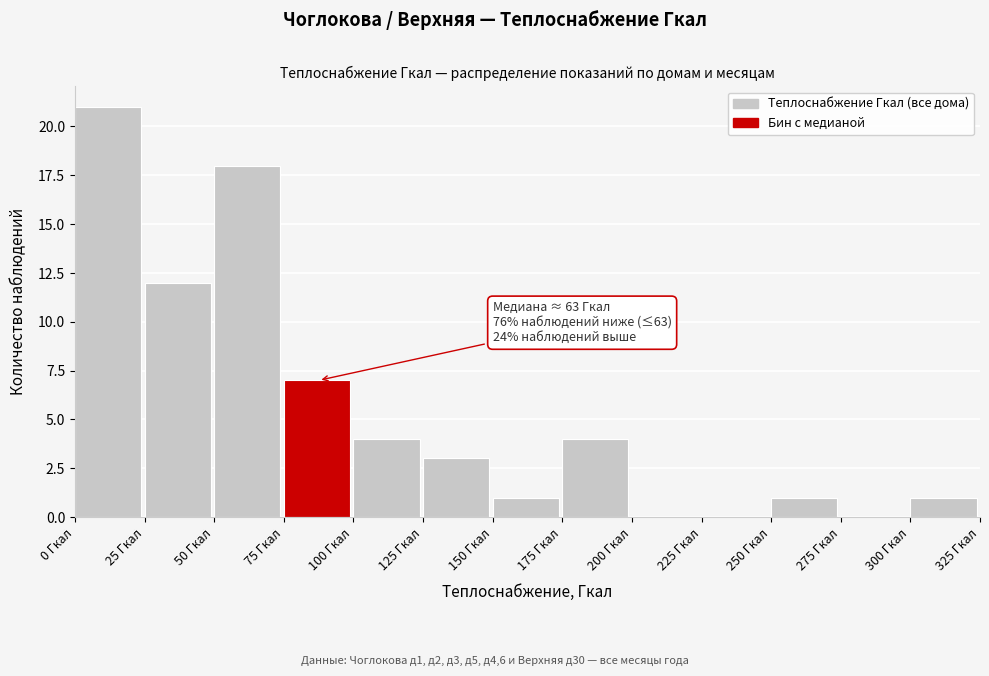

Which range on the x-axis has the tallest bar?

0 to 25